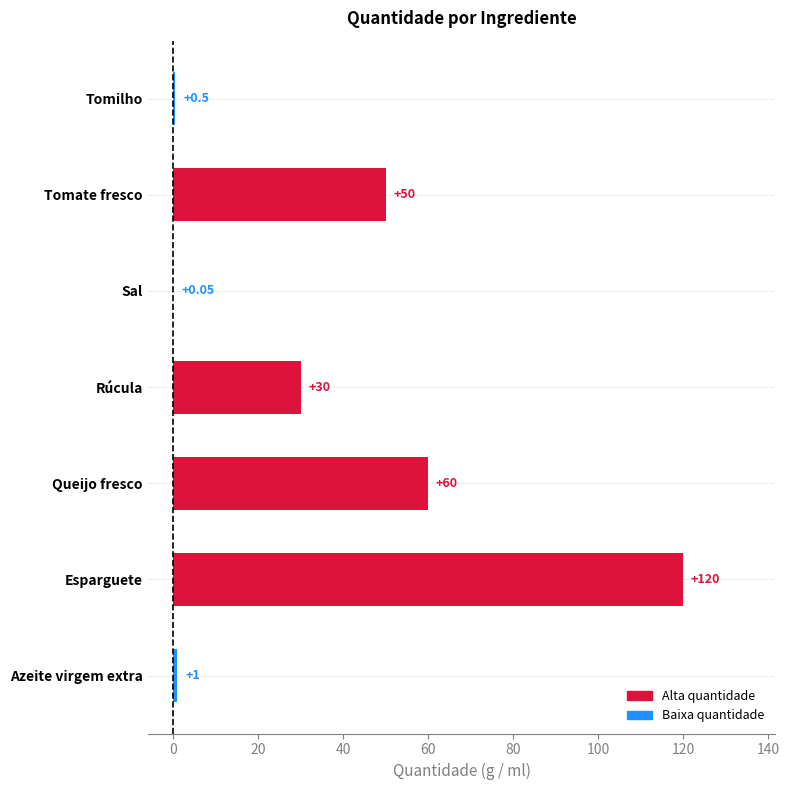

At which category does the chart reach its peak across all series?

Esparguete